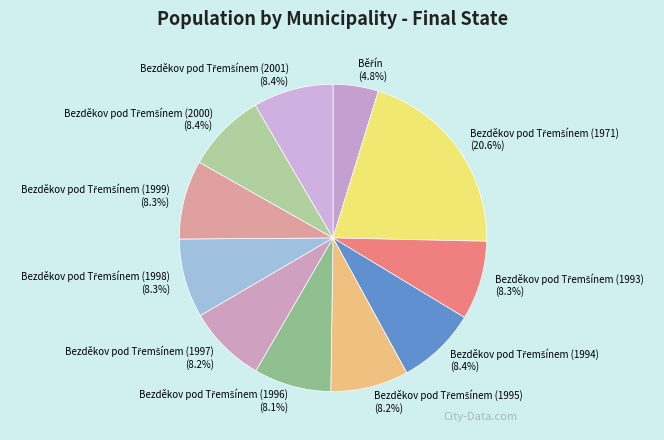

Is there a majority slice in this chart?

No